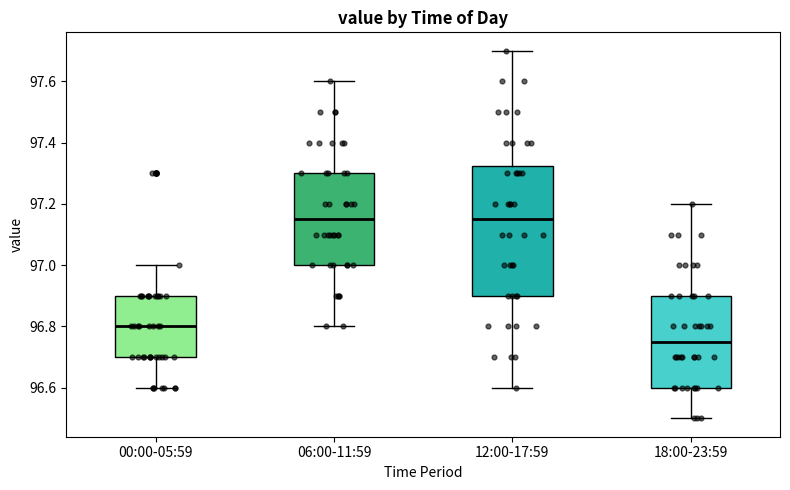

Which box is the tallest, from its lower edge to its upper edge?

12:00-17:59